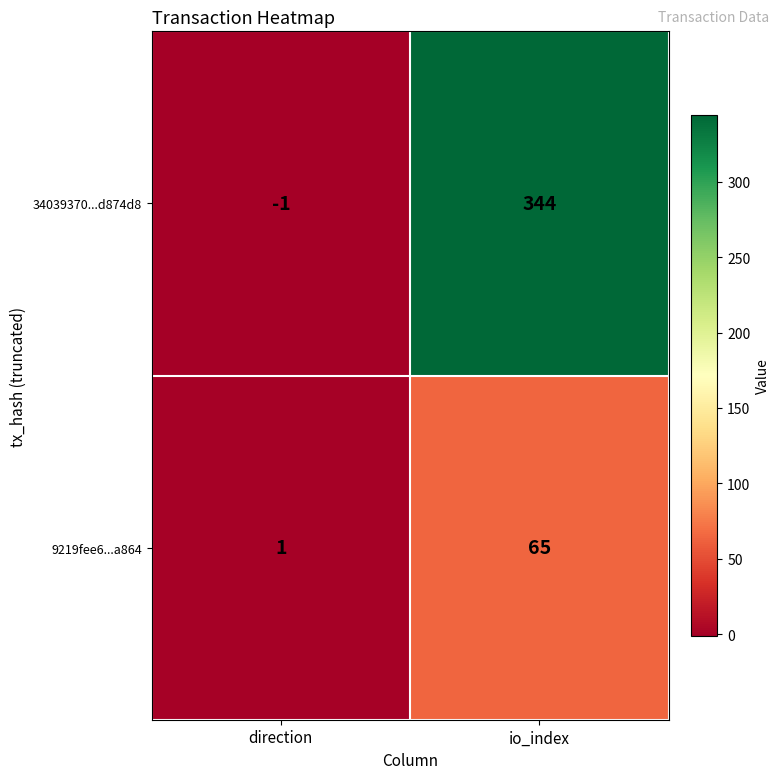

Is it true that 9219fee6...a864 equals 15 at io_index?

False